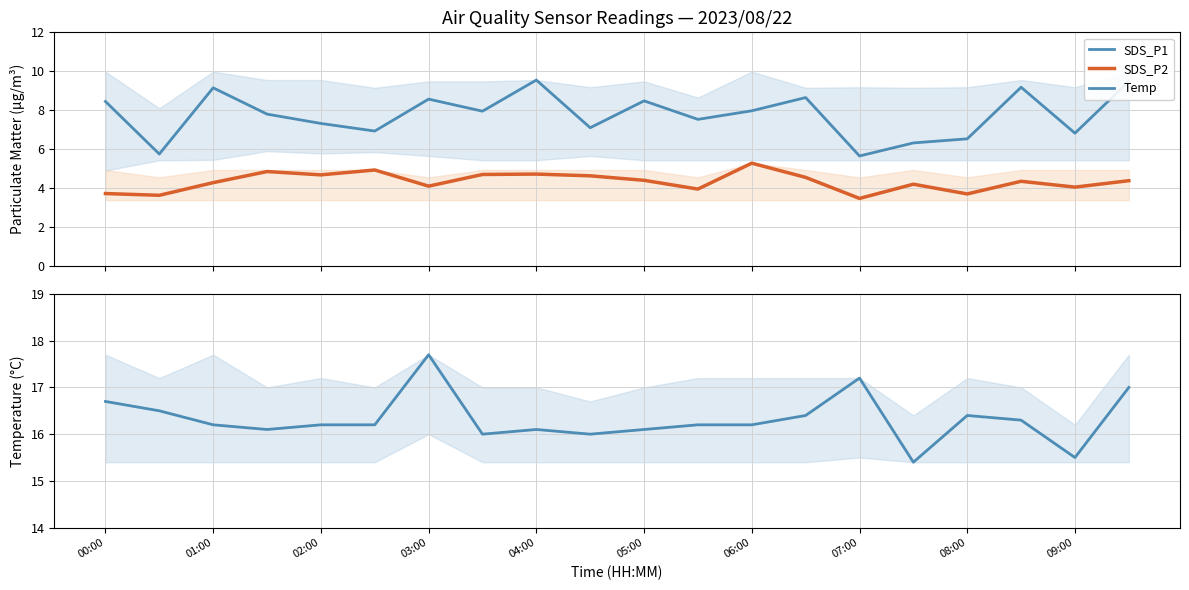

How many values in the Temp series exceed 16?

16